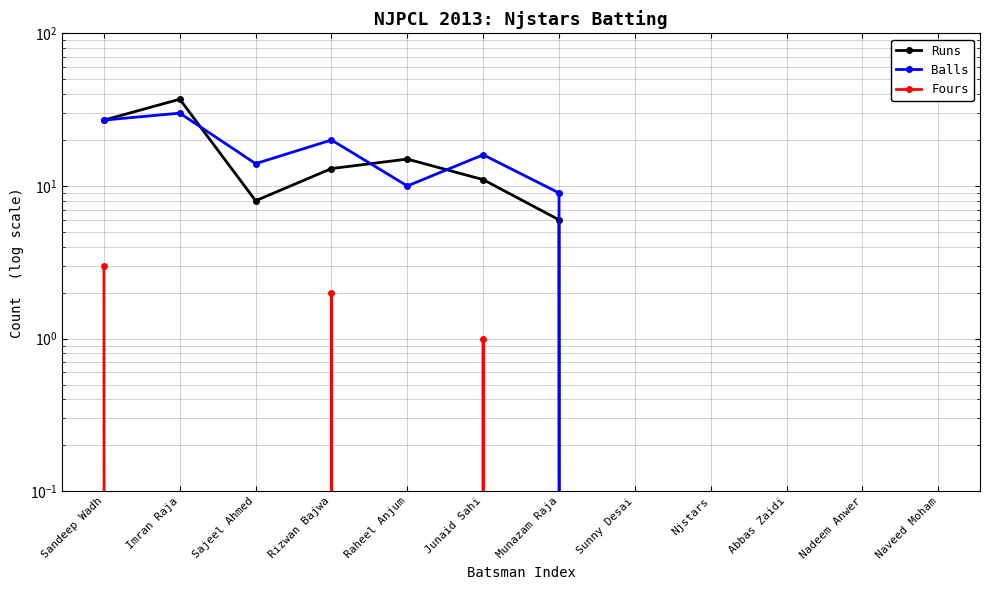

What are all the series names shown in the legend?

Runs, Balls, Fours